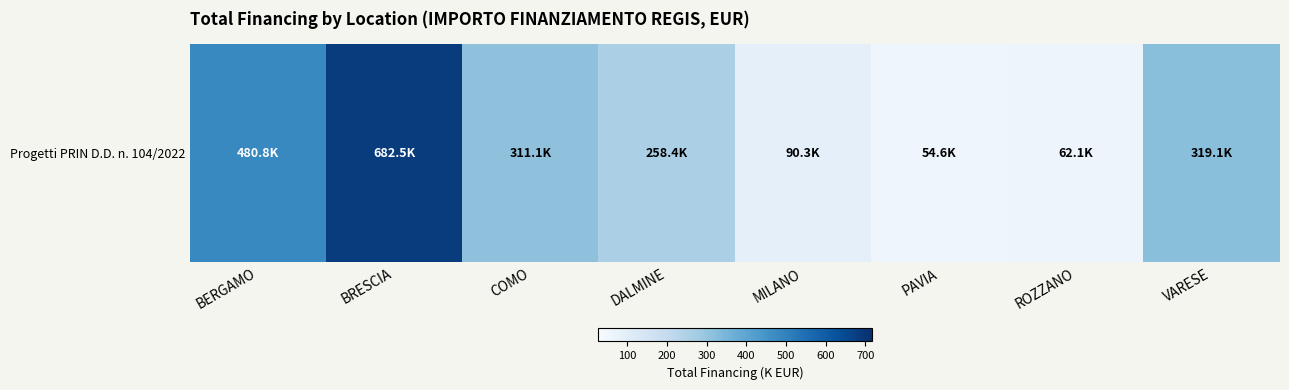

What is the ratio of the value at COMO to the value at VARESE?

1.0